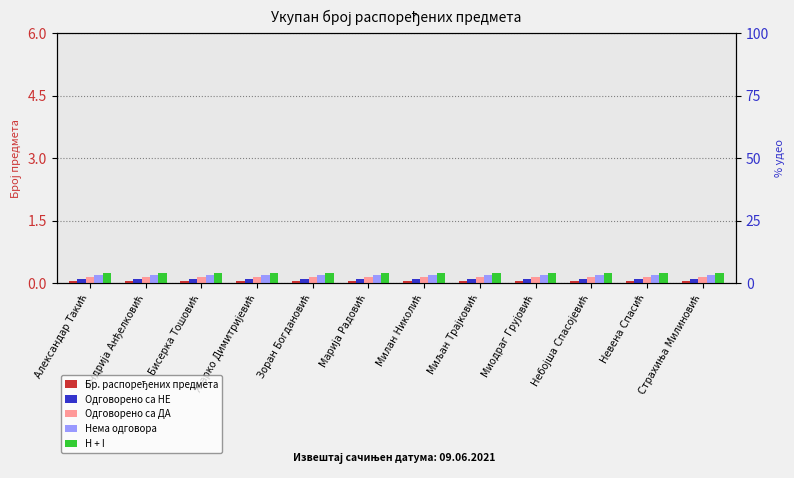

Which series has the largest total across all categories?

H + I